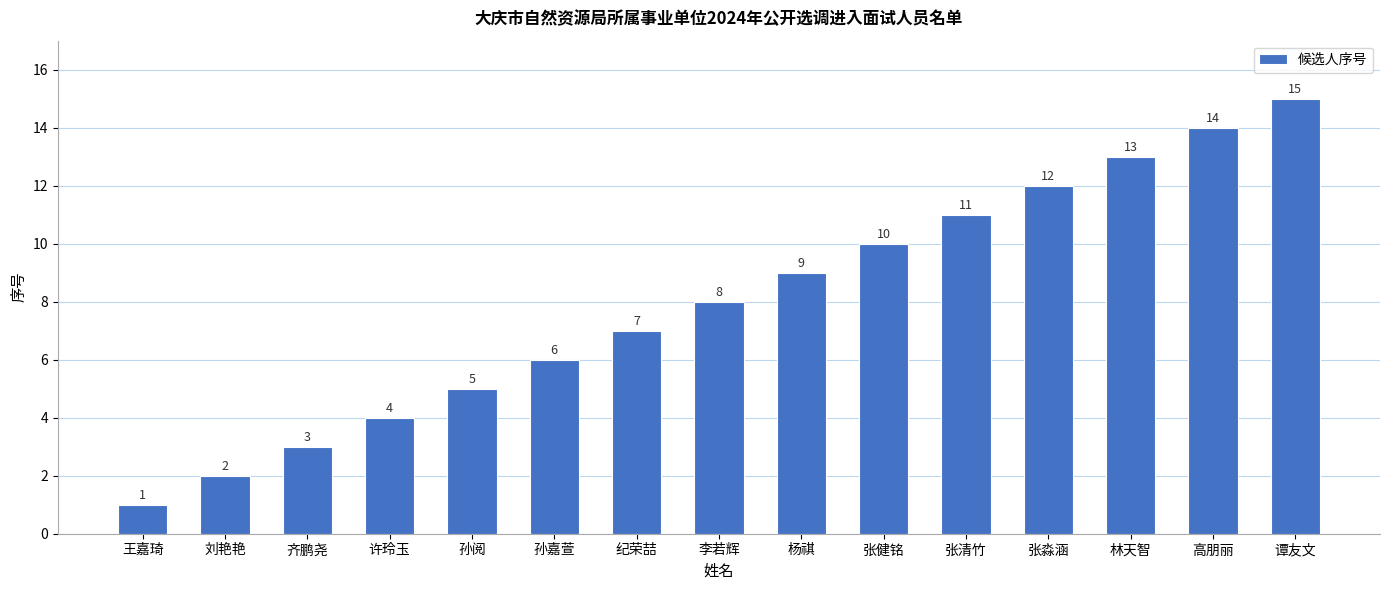

What is the difference between the maximum and second lowest values?

13